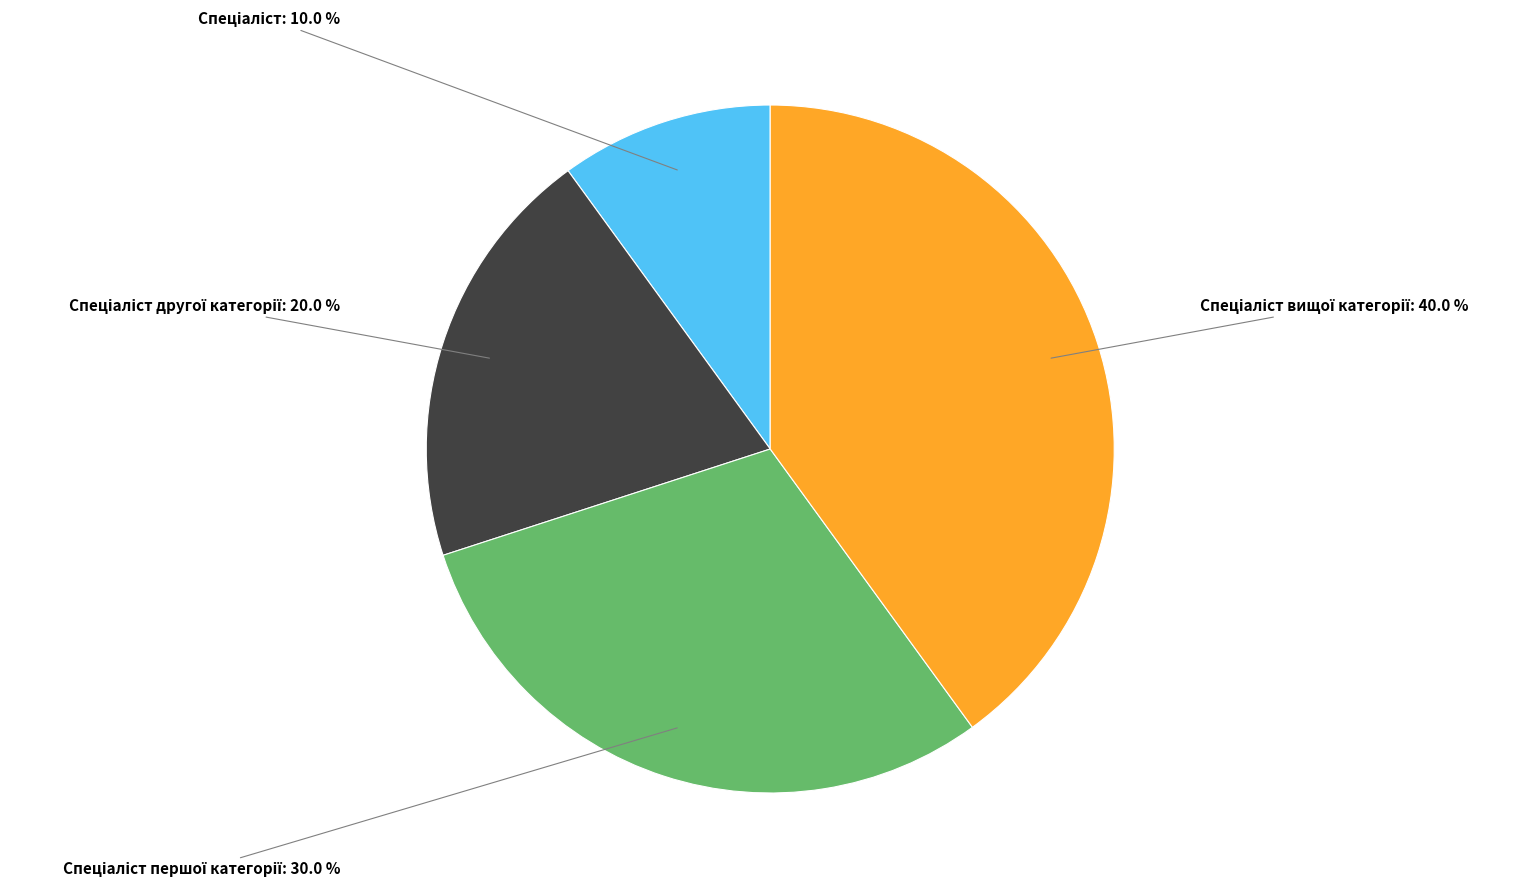

Does any single category account for the majority?

No